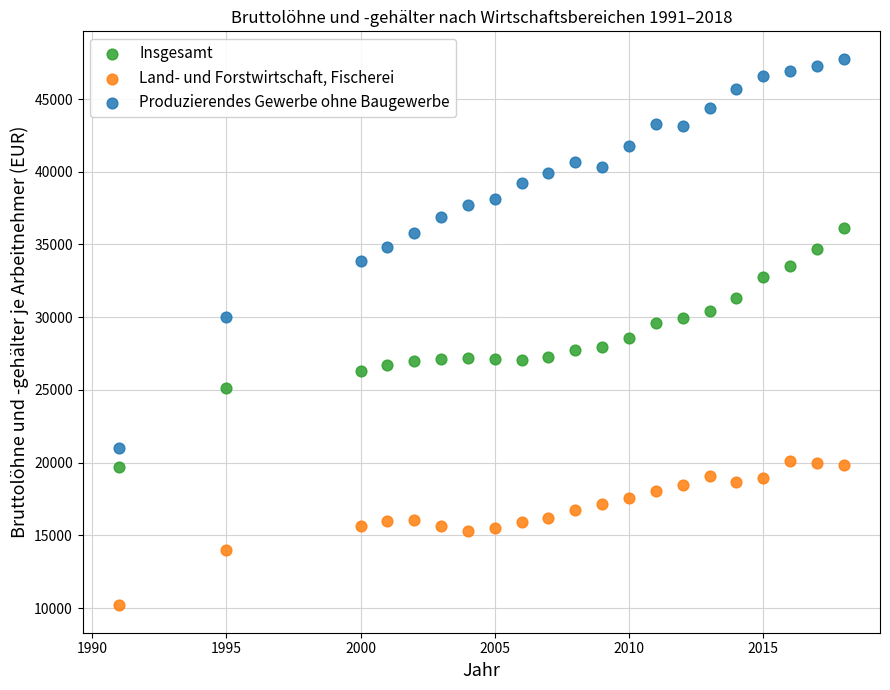

What is the X range (max minus min) for the scatter plot?

27